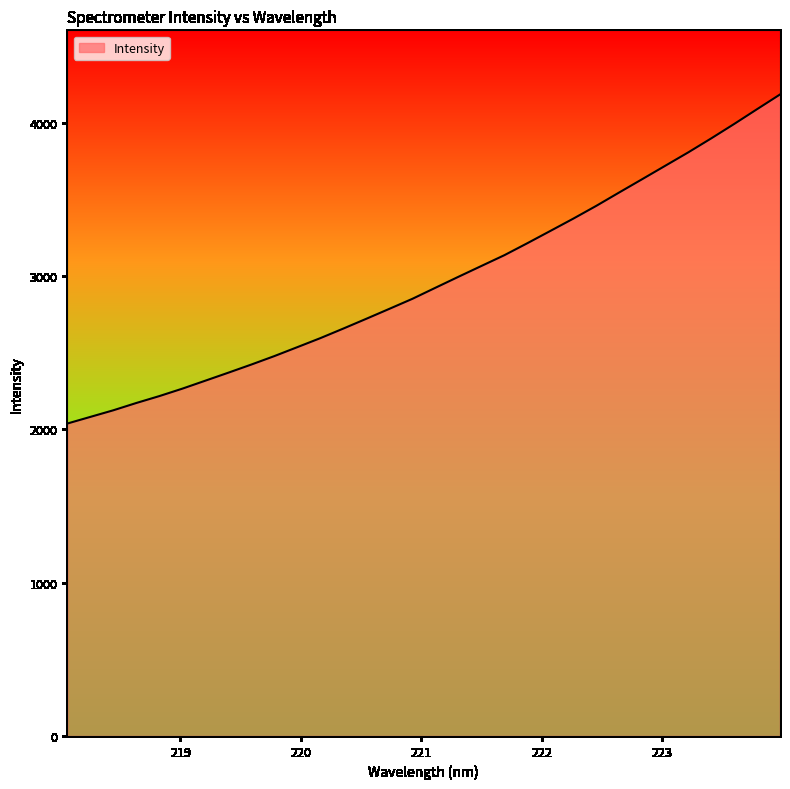

What is the maximum value shown in the chart?

4184.8